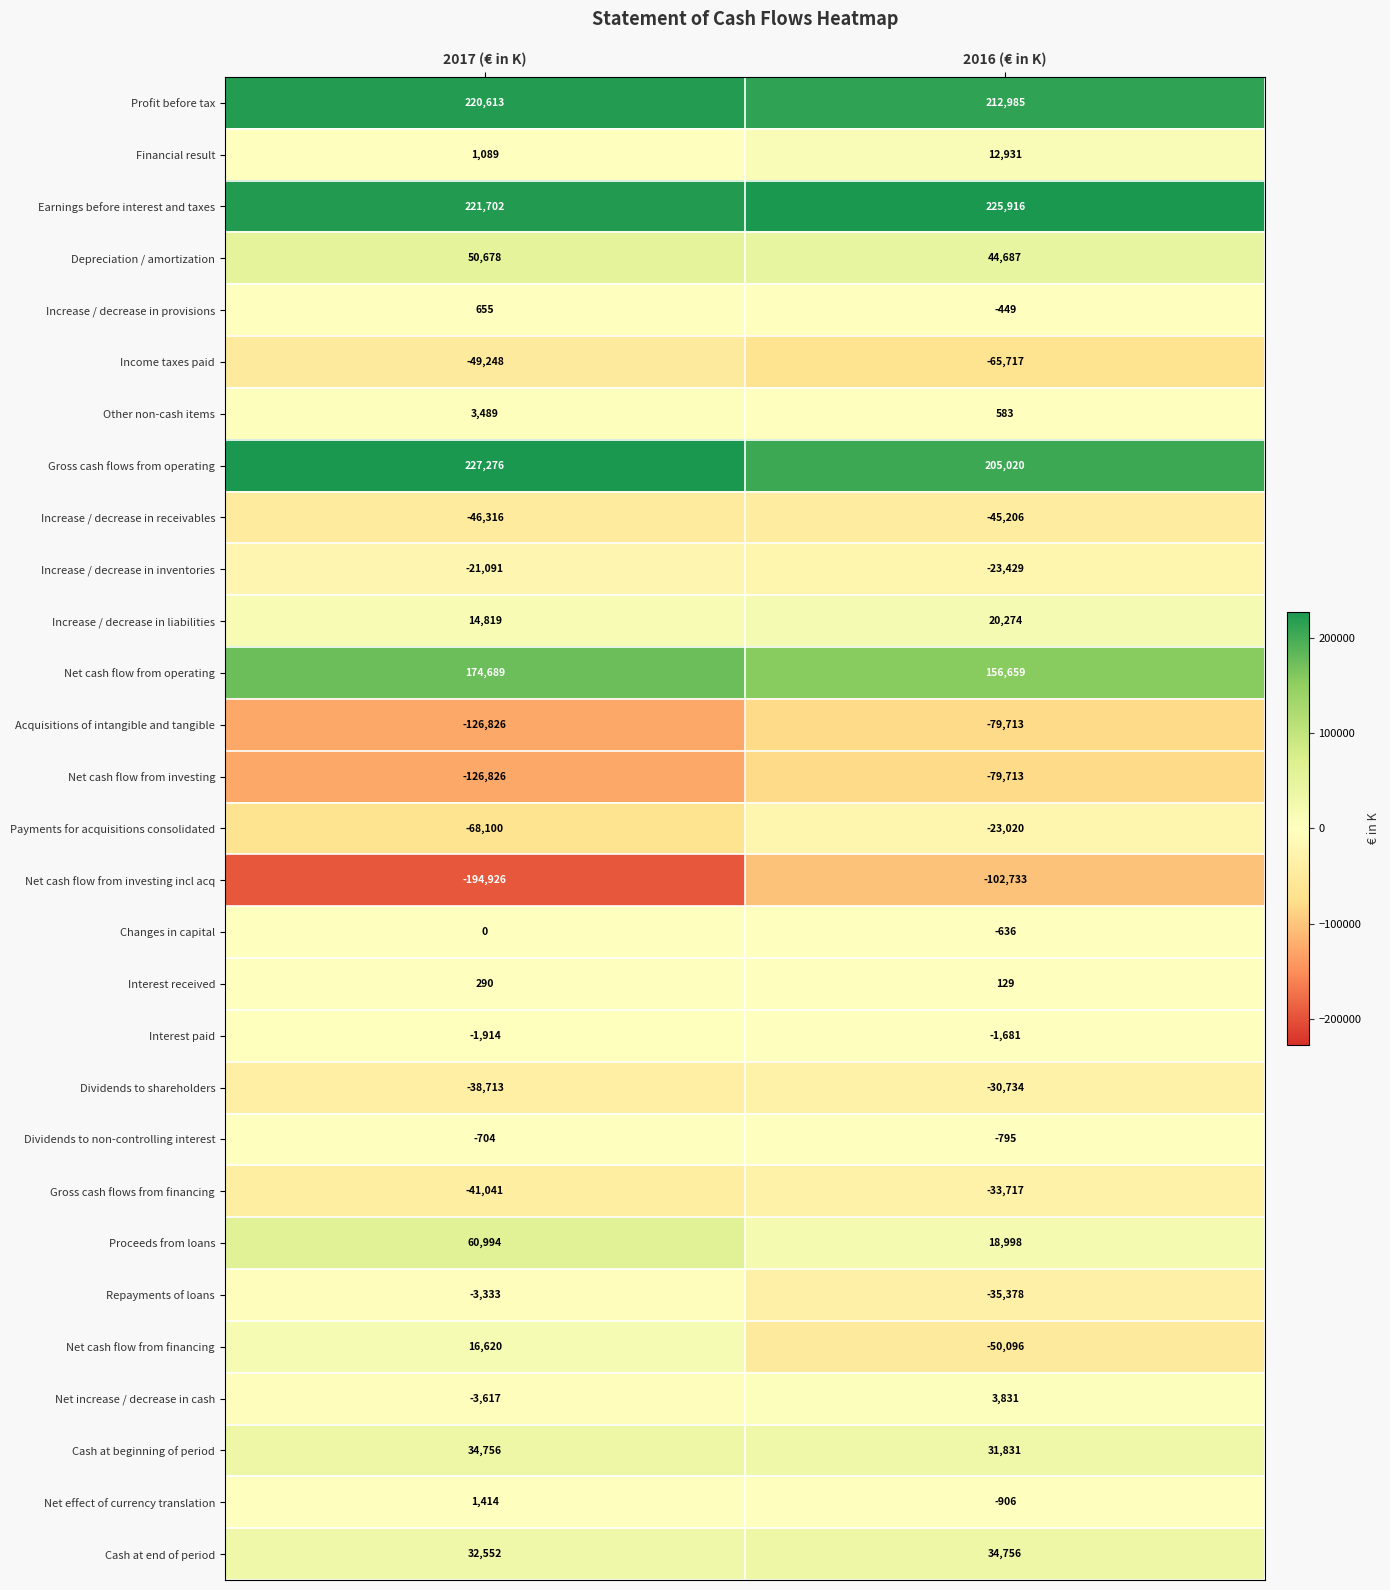

How many categories are shown in the chart?

2